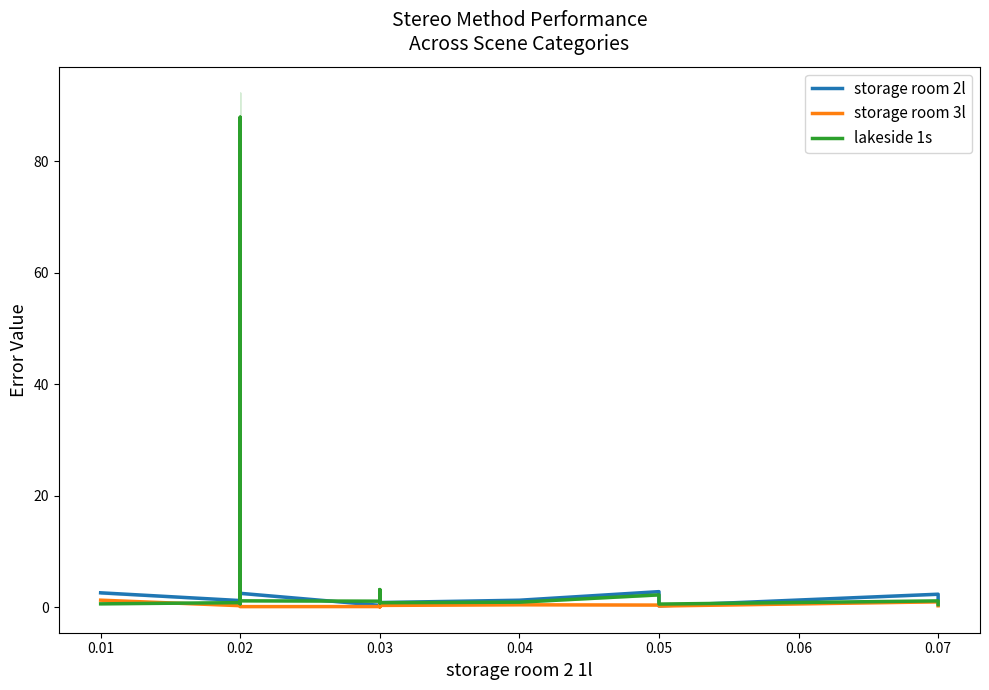

What value does the storage room 3l series have at 0.02?

0.1